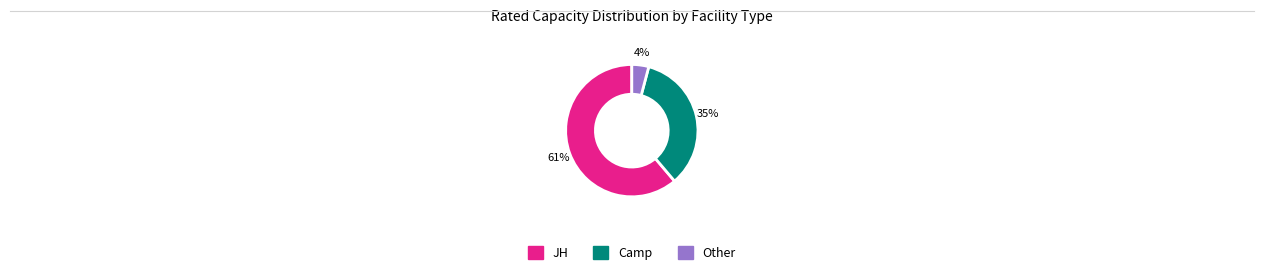

Does any single category account for the majority?

Yes